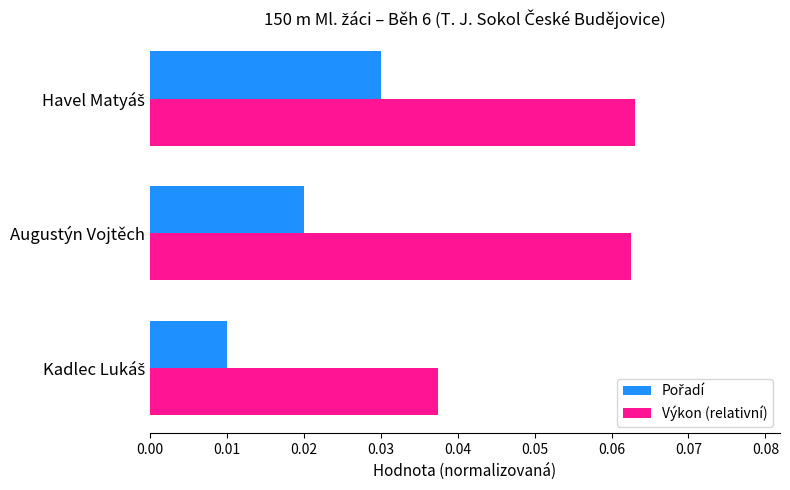

Which series has the largest range (max minus min)?

Výkon (relativní)